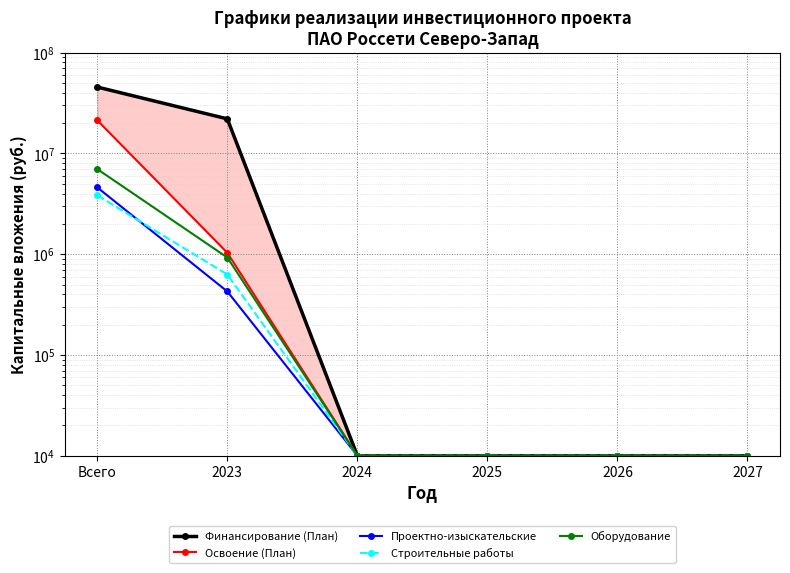

What is the difference between the maximum and minimum values in the Освоение (План) series?

21281000